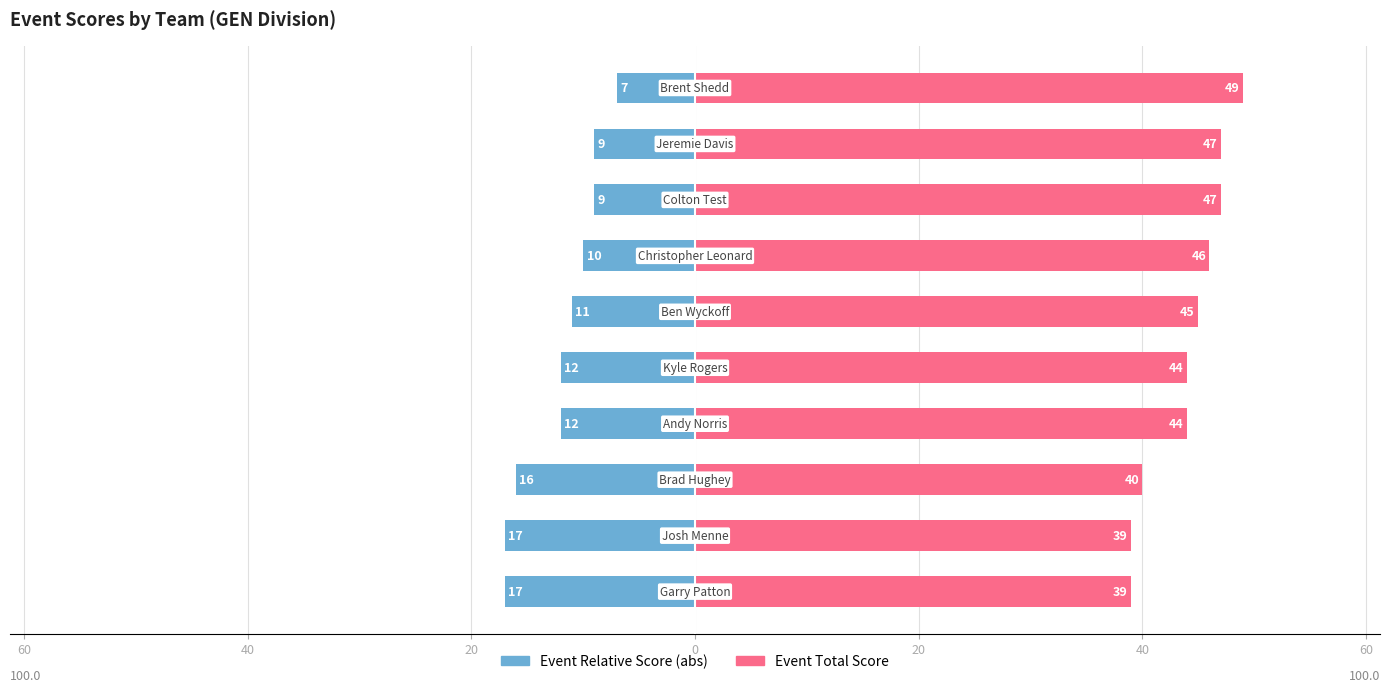

At 80, list the series in order from largest to smallest.

Event Total Score, Event Relative Score (abs)